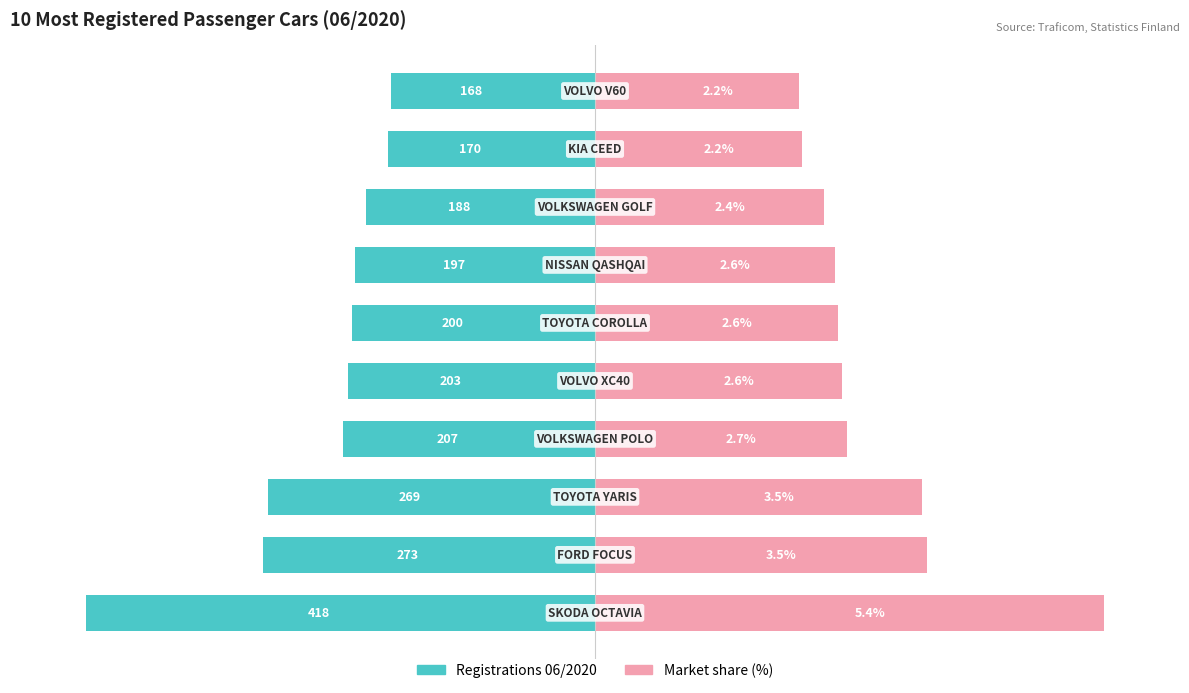

At how many categories does at least one series exceed 22?

10